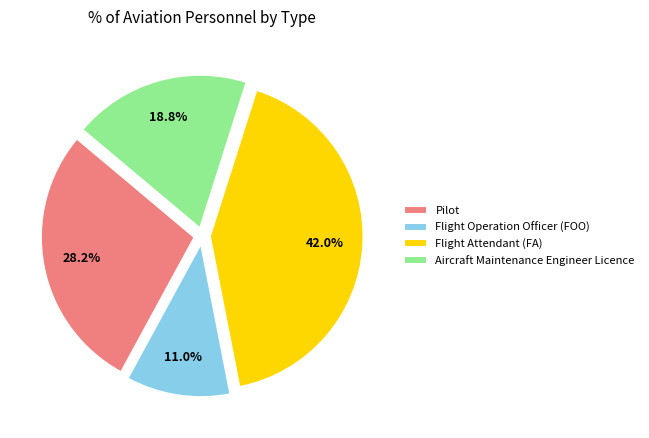

To the nearest percent, what is the average slice percentage?

25%